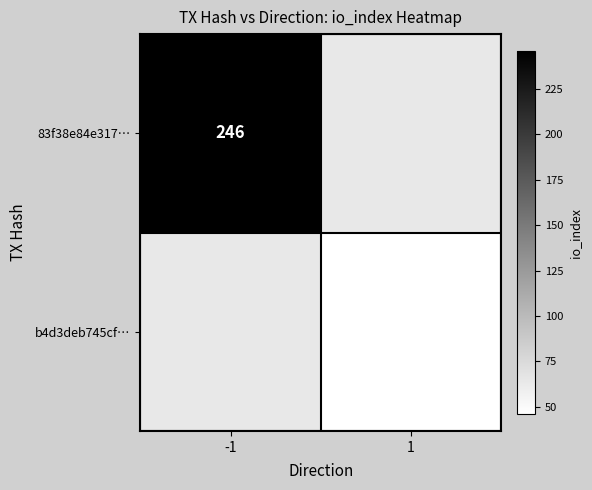

The 83f38e84e317… series shows 246 at -1. True or false?

True